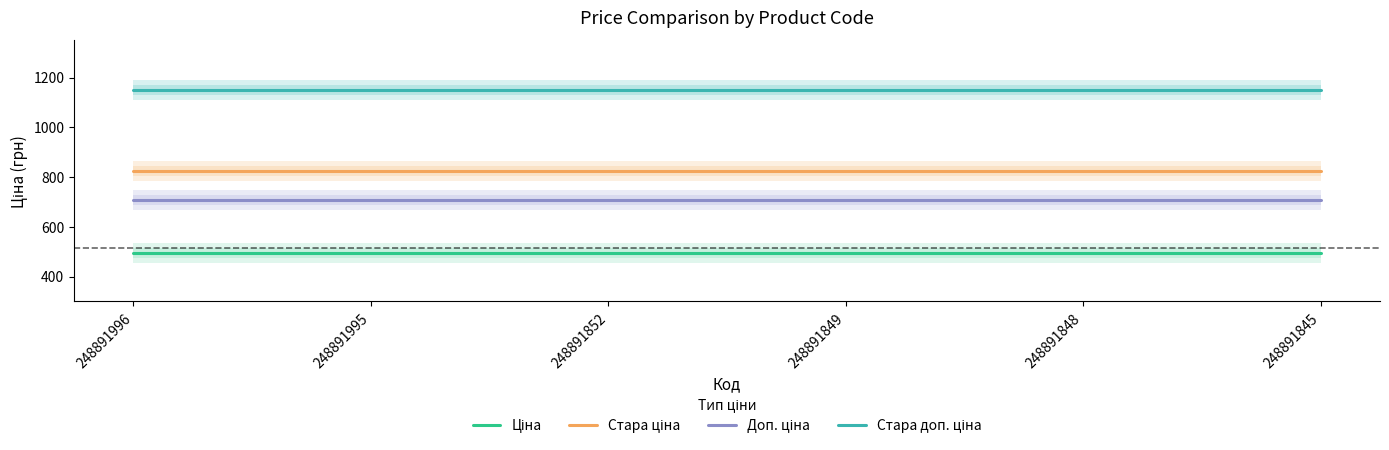

Is this an area chart (filled region under the line)?

No